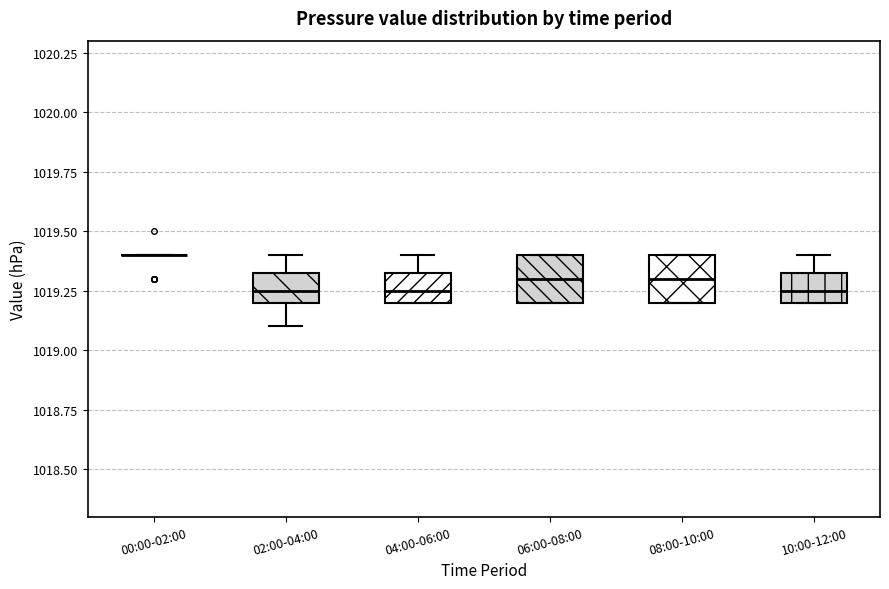

Reading left to right, transcribe this box plot: for each box, give where its median line is, the range the box spans, and where its two whiskers end, as read against the y-axis. The values are not printed on the chart, so give them approximately, as read against the axis.

00:00-02:00: box collapsed to a line at 1019.40, whiskers 1019.40 to 1019.40
02:00-04:00: median 1019.25, box 1019.20 to 1019.35, whiskers 1019.10 to 1019.40
04:00-06:00: median 1019.25, box 1019.20 to 1019.35, whiskers 1019.20 to 1019.40
06:00-08:00: median 1019.30, box 1019.20 to 1019.40, whiskers 1019.20 to 1019.40
08:00-10:00: median 1019.30, box 1019.20 to 1019.40, whiskers 1019.20 to 1019.40
10:00-12:00: median 1019.25, box 1019.20 to 1019.35, whiskers 1019.20 to 1019.40